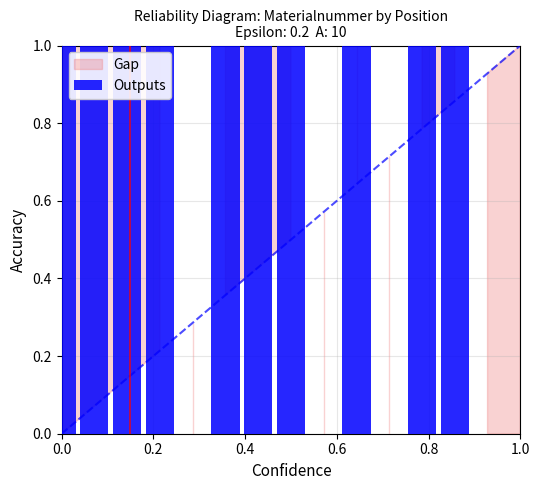

What is the maximum value shown in the chart?

1.0